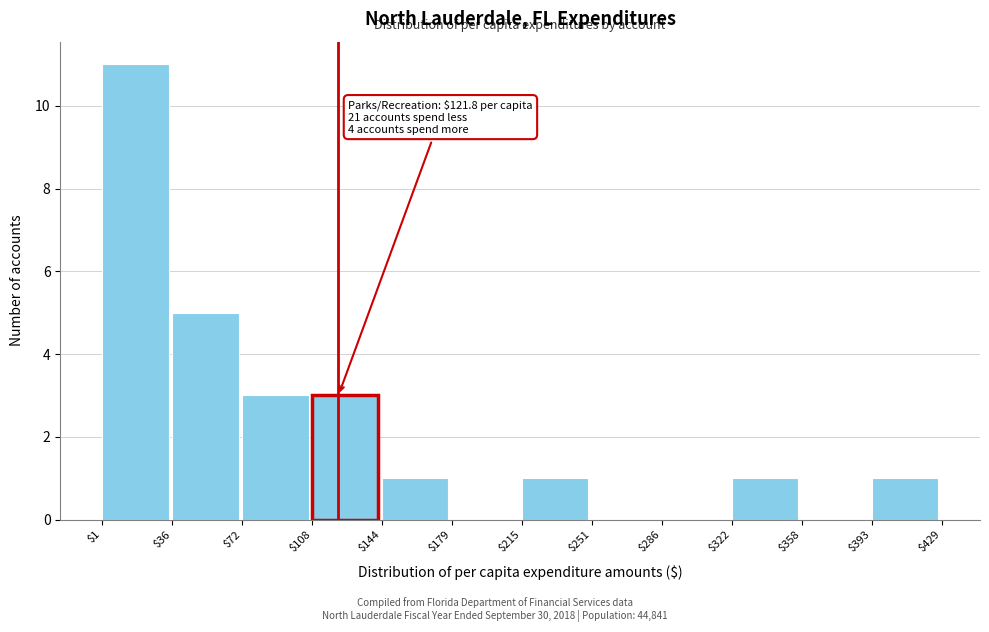

Which range on the x-axis has the tallest bar?

$1 to $36